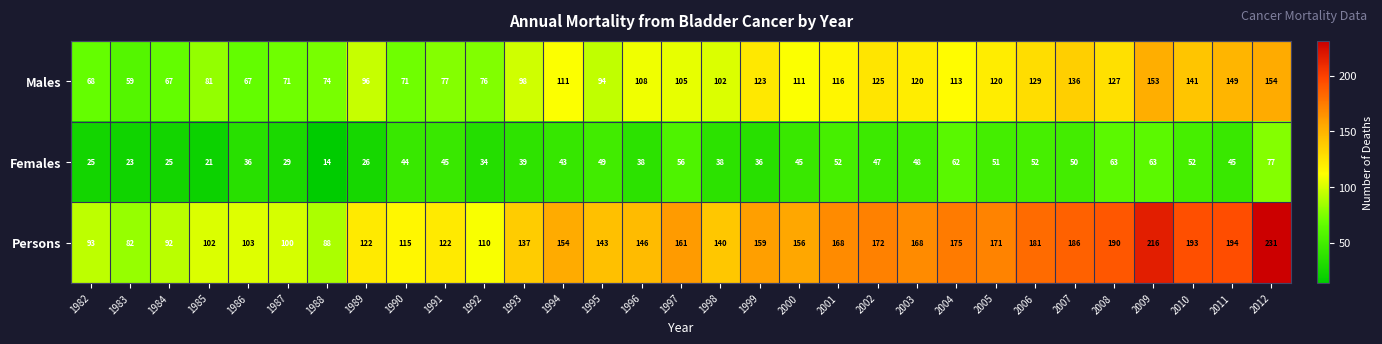

List the series in order of their overall mean, highest first.

Persons, Males, Females